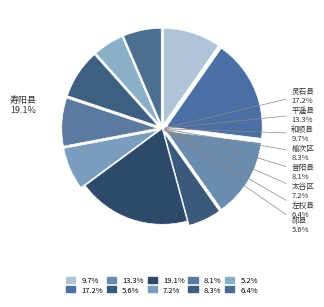

Rank the categories by value from highest to lowest.

寿阳县, 灵石县, 平遥县, 和顺县, 榆次区, 昔阳县, 太谷区, 左权县, 祁县, 榆社县